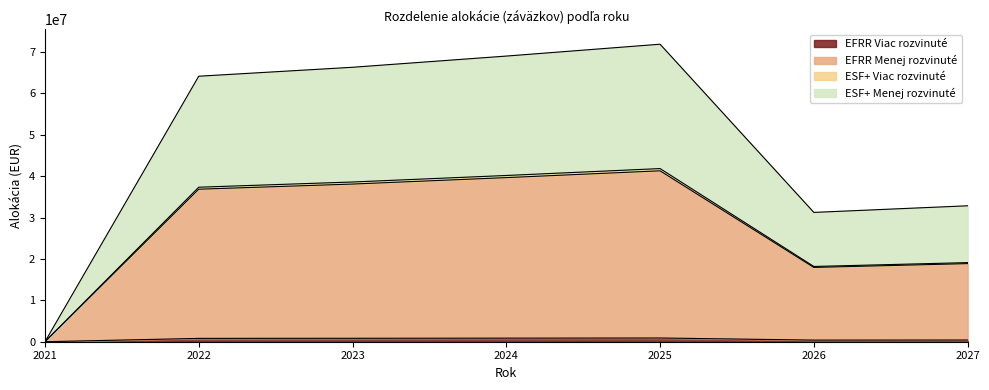

In ESF+ Viac rozvinuté, how many points are lower than both neighbors (excluding endpoints)?

1